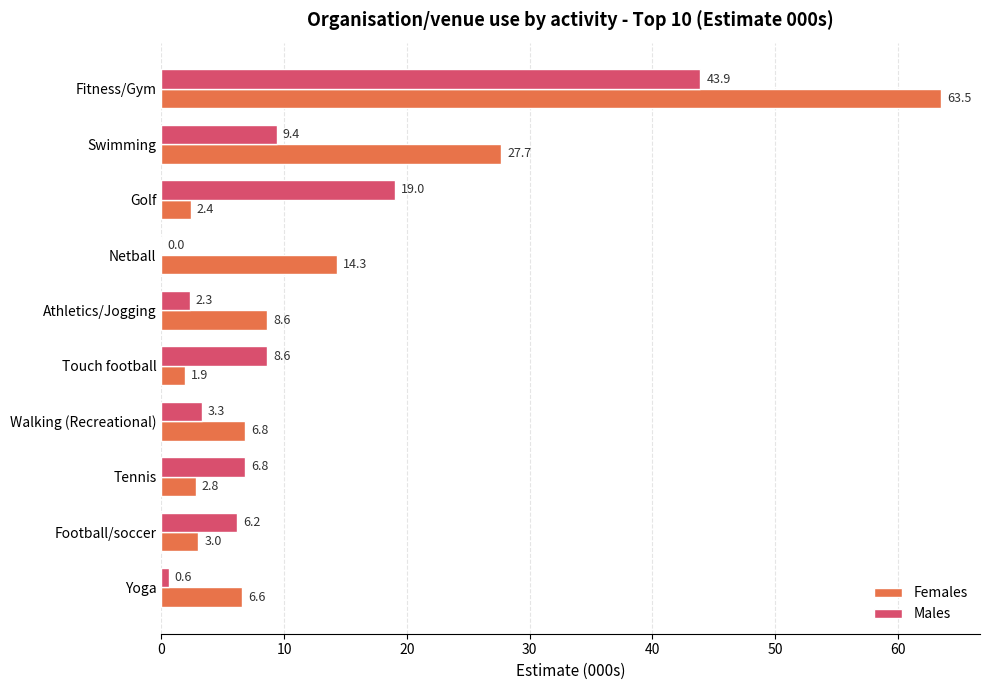

What is the total value across all series at Walking (Recreational)?

10.1